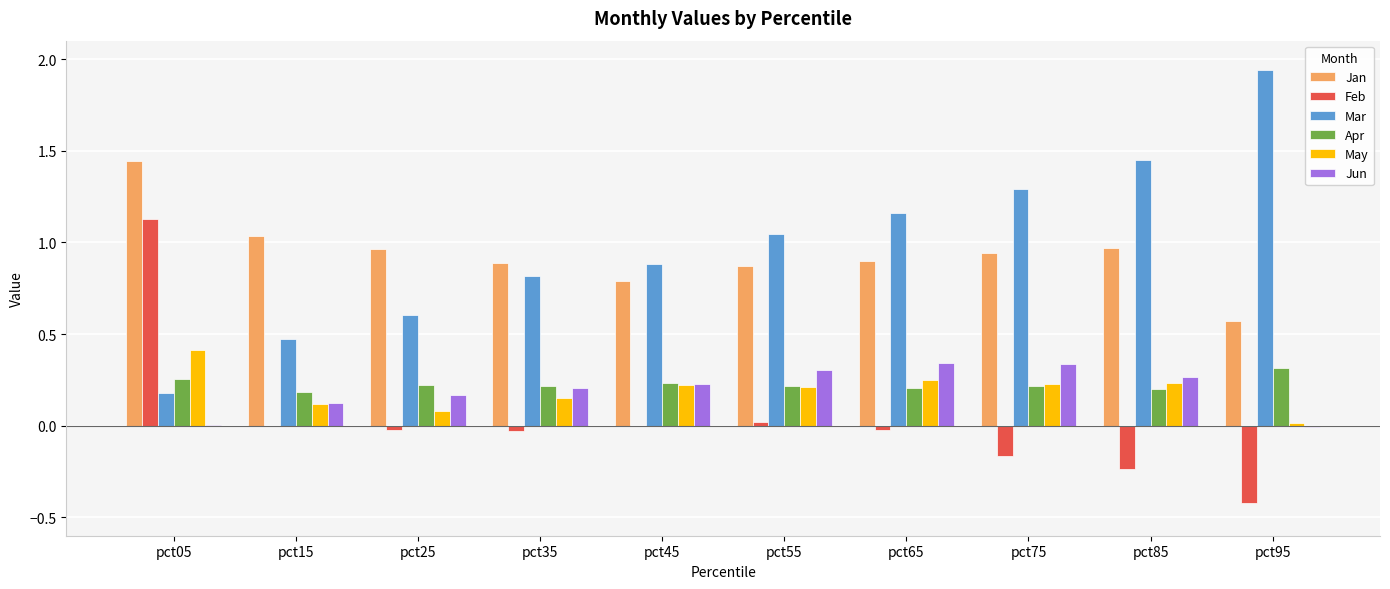

True or false: May has a value of 0.0 at pct35.

False